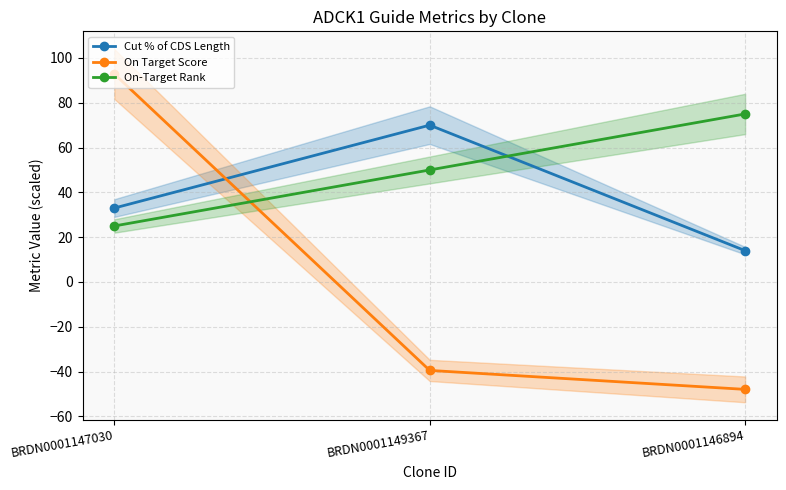

List the series in order of their overall mean, highest first.

On-Target Rank, Cut % of CDS Length, On Target Score